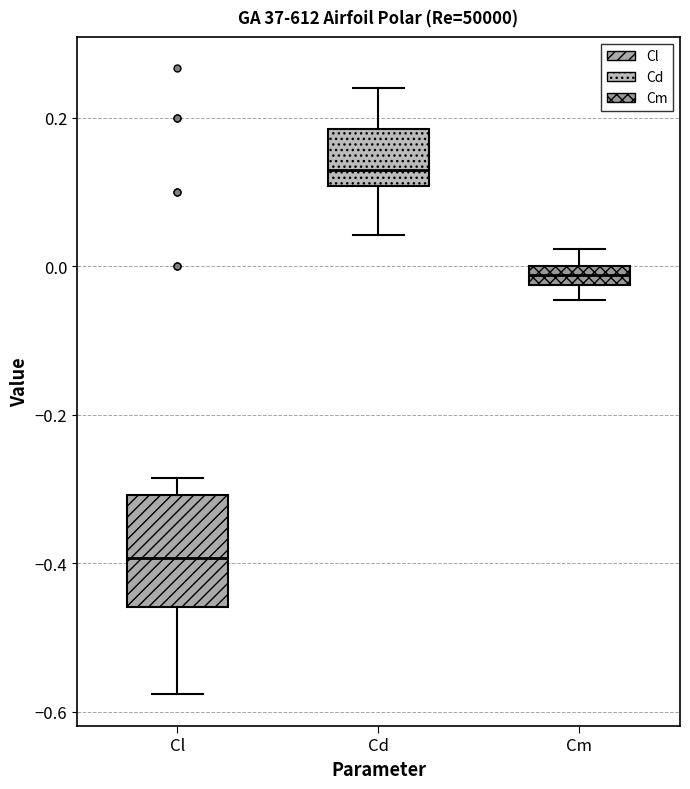

Where does the median line of the box for Cl sit on the y-axis? The values are not printed on the chart, so give them approximately, as read against the axis.

-0.40